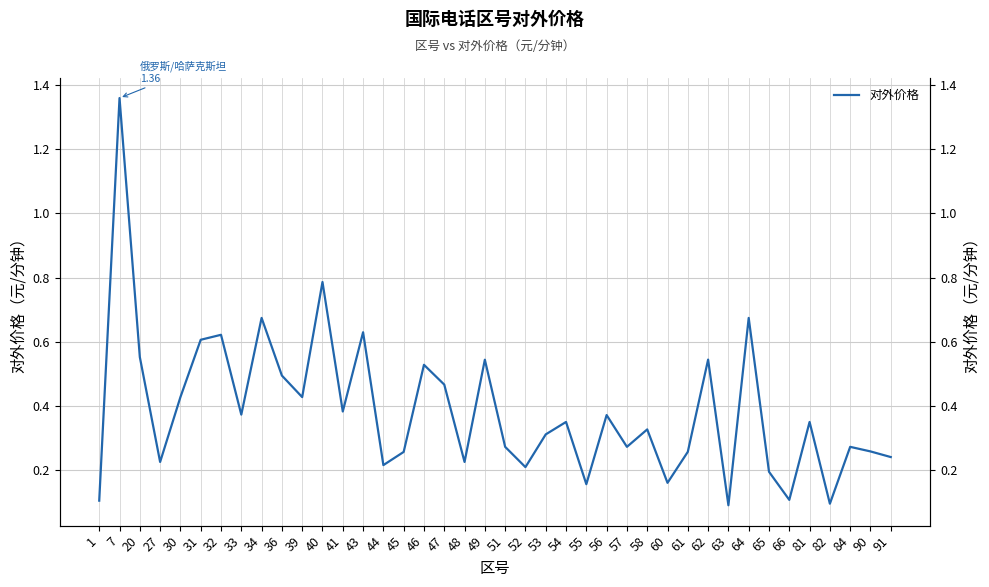

List the labels in order of value, largest first.

7, 40, 34, 64, 43, 32, 31, 20, 62, 49, 46, 36, 47, 30, 39, 41, 33, 56, 54, 81, 58, 53, 51, 57, 84, 90, 61, 45, 91, 27, 48, 44, 52, 65, 60, 55, 66, 1, 82, 63